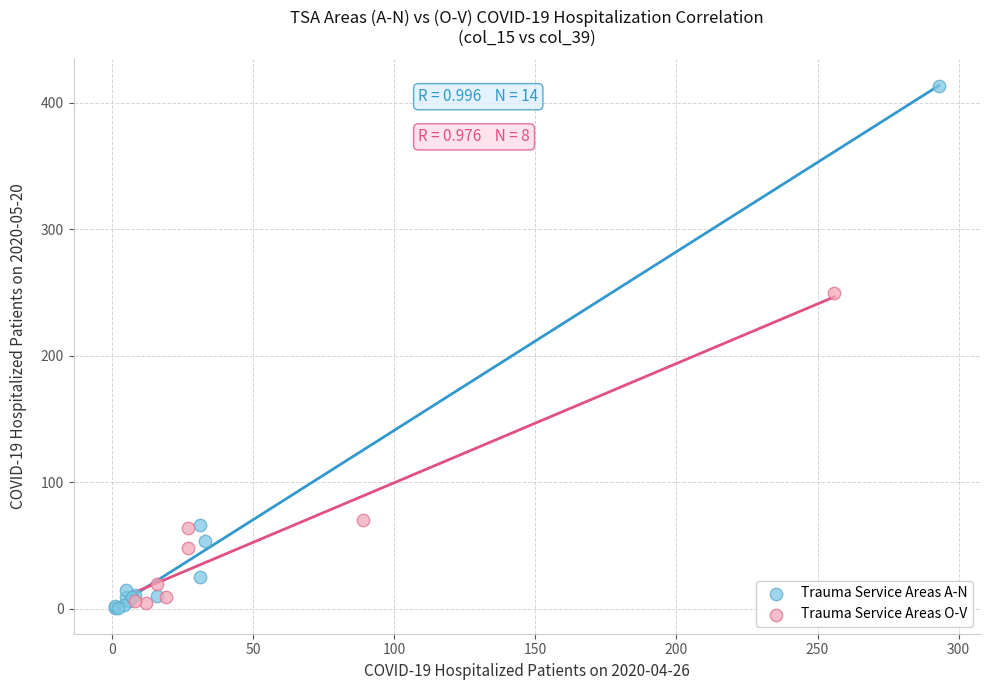

Which series contains the highest Y value?

Trauma Service Areas A-N